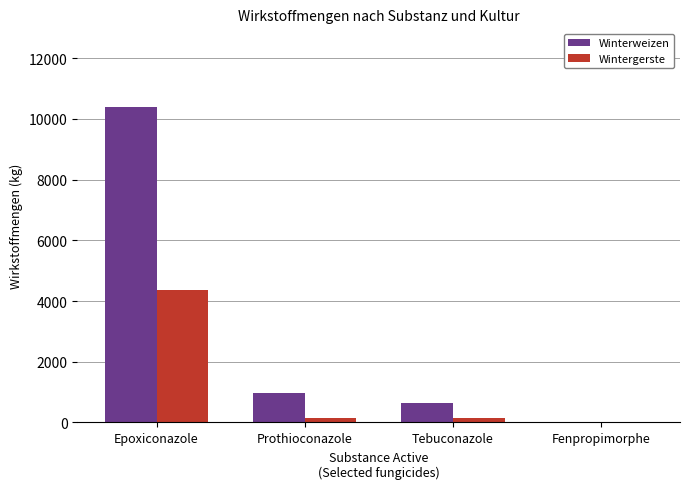

How many groups of bars are there?

4